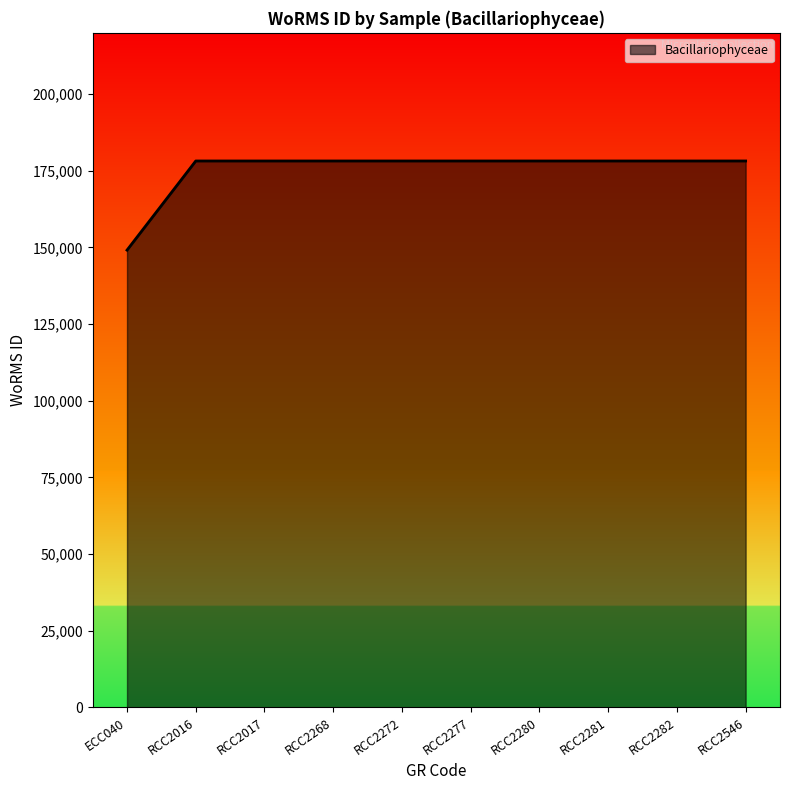

What is the approximate value at RCC2268, to the nearest 50?

178200